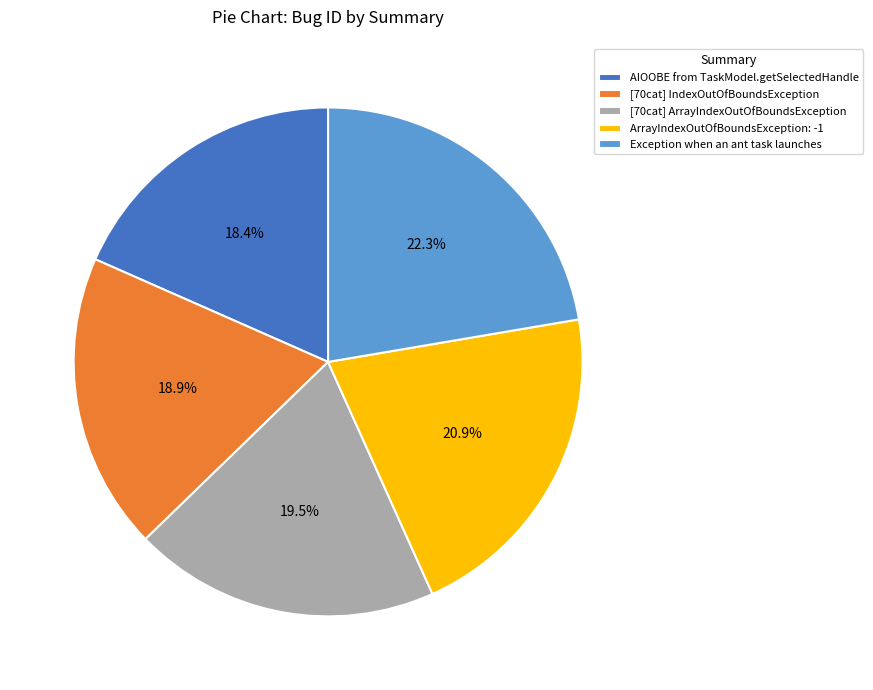

Which slice is the largest?

Exception when an ant task launches